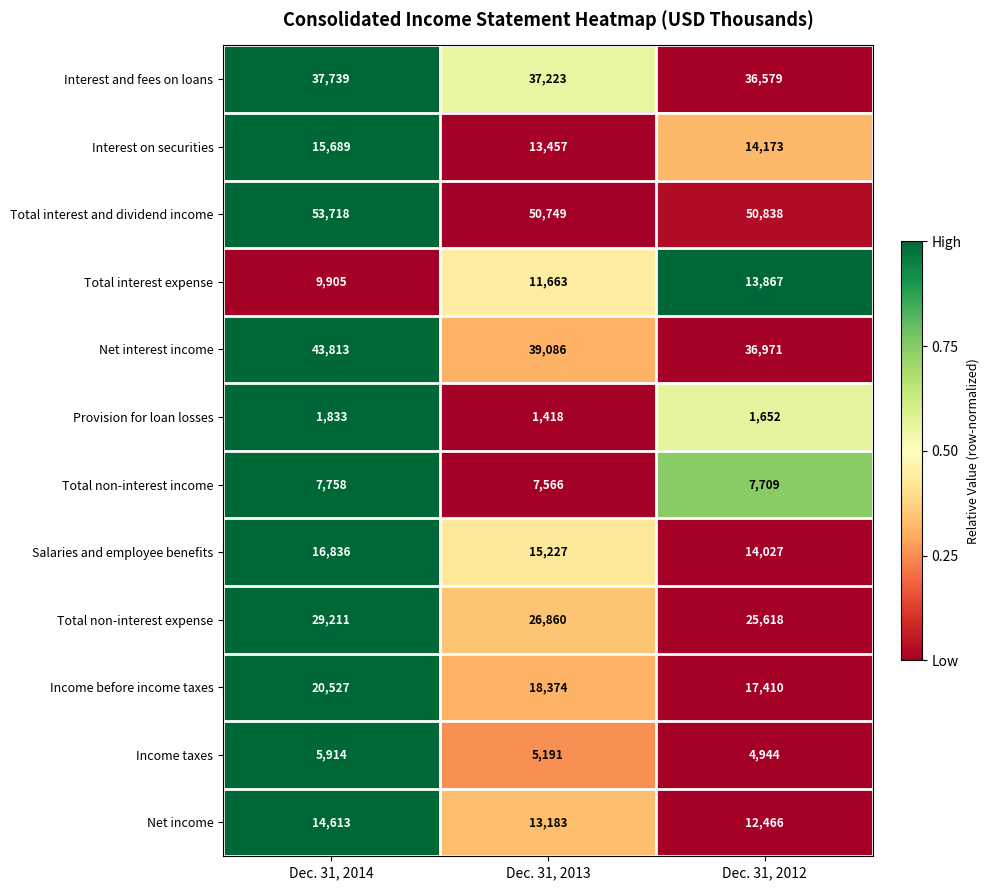

List the labels in order of Provision for loan losses value, smallest first.

Dec. 31, 2013, Dec. 31, 2012, Dec. 31, 2014